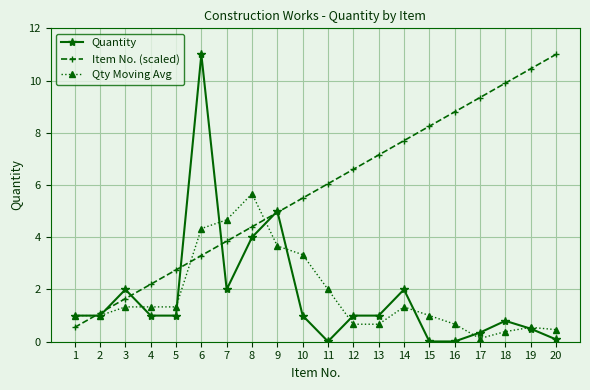

At which category is the sum across all series the highest?

6